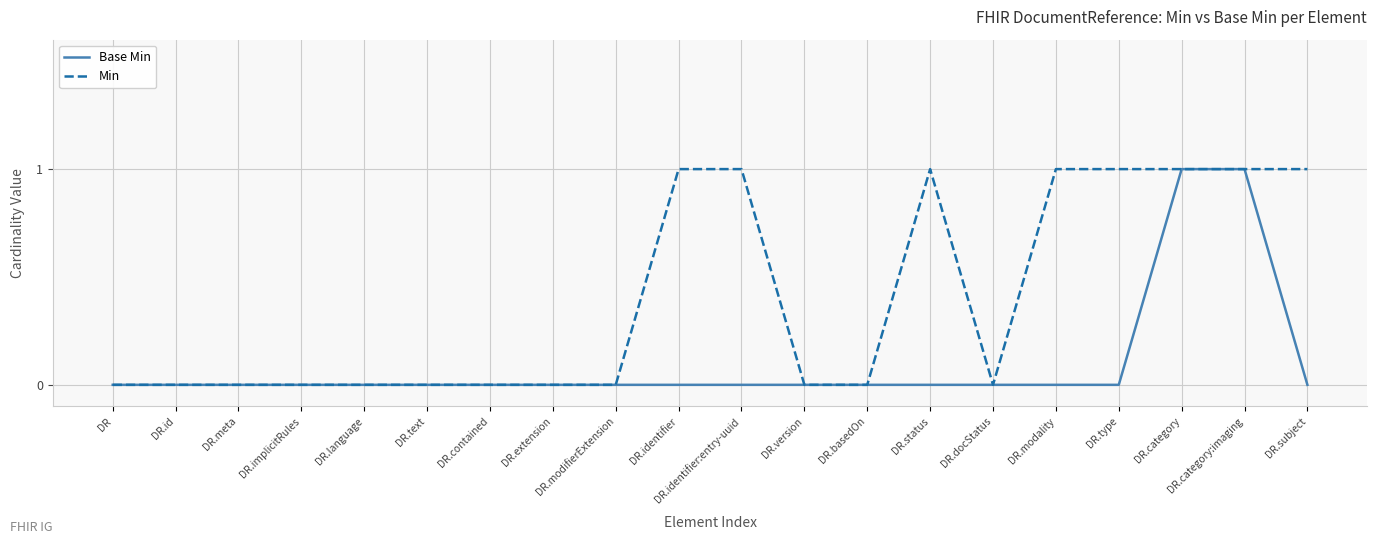

At DR.identifier, list the series in order from largest to smallest.

Min, Base Min